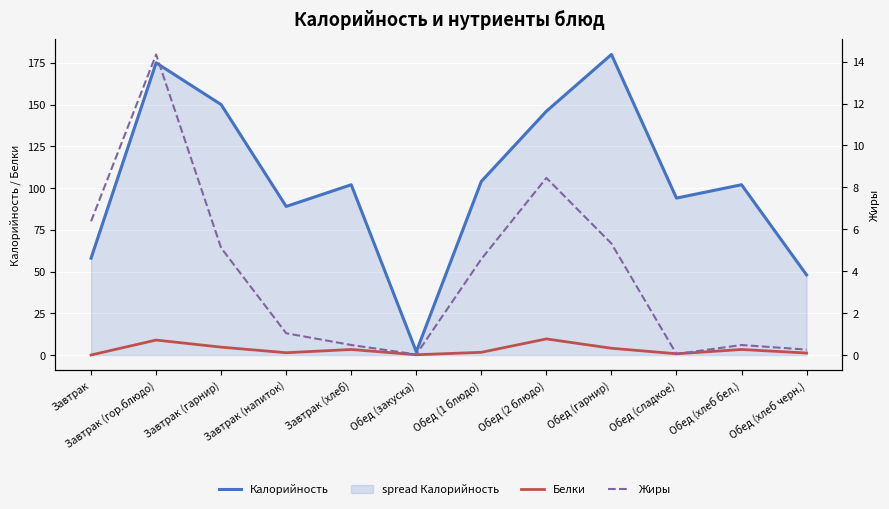

What is the spread (max minus min) of values at Обед (закуска)?

2.0